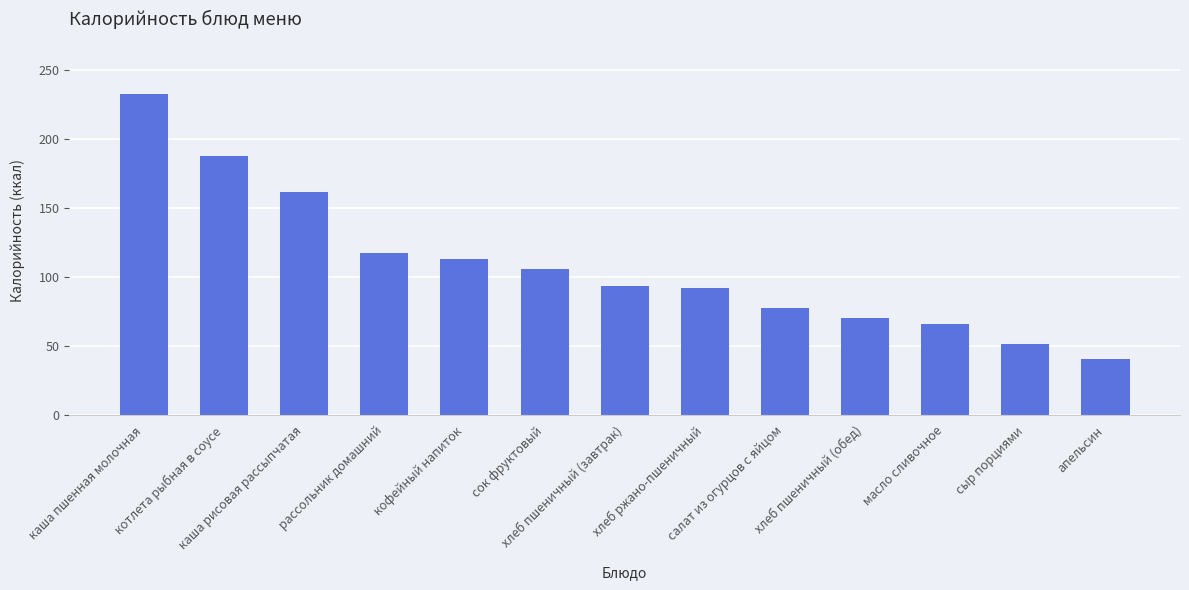

How many distinct data groups are displayed?

1